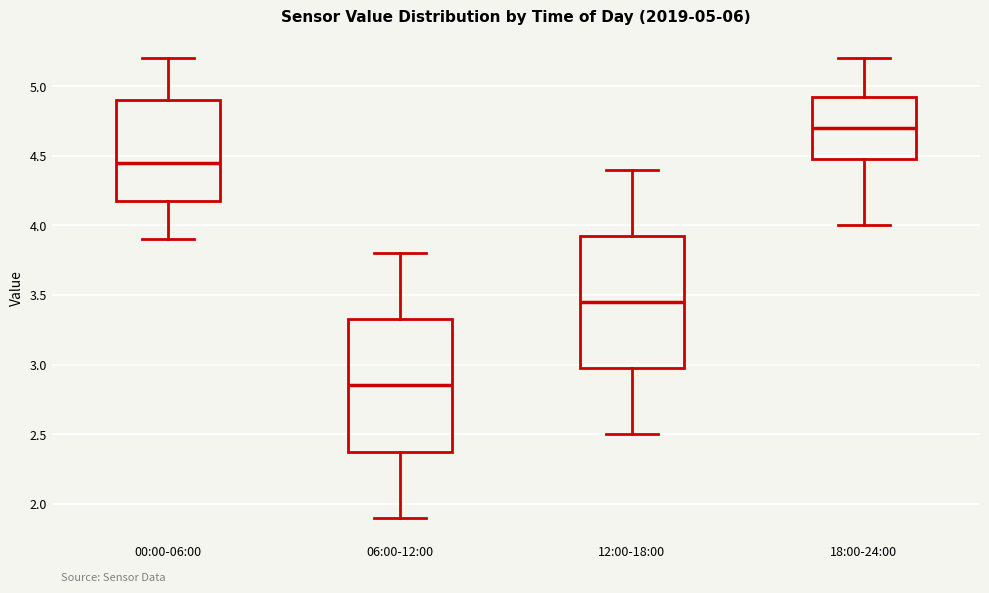

Which box's median line is the highest?

18:00-24:00